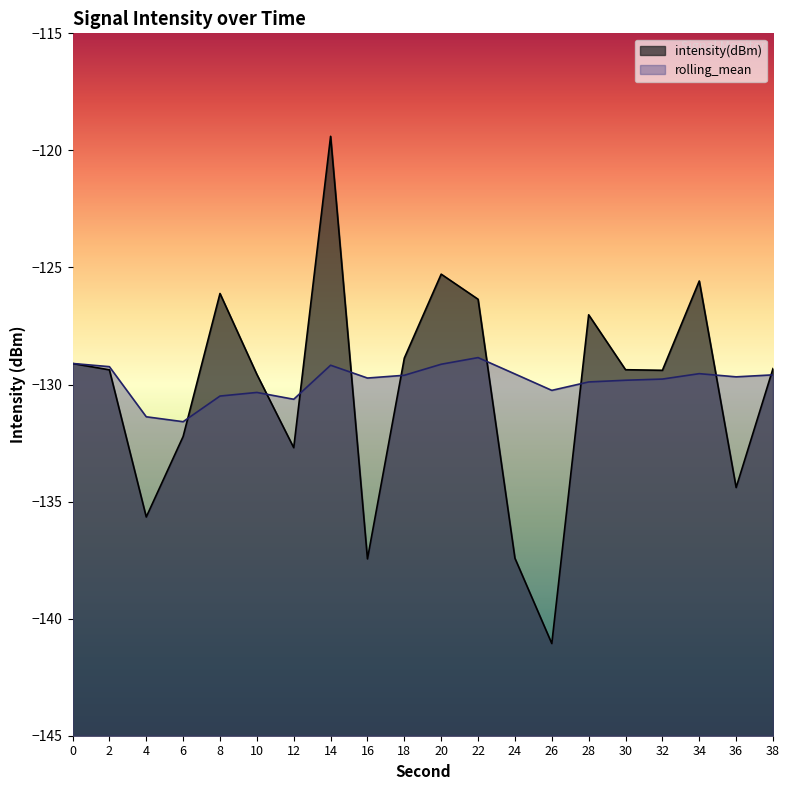

What are all the series names shown in the legend?

intensity(dBm), rolling_mean